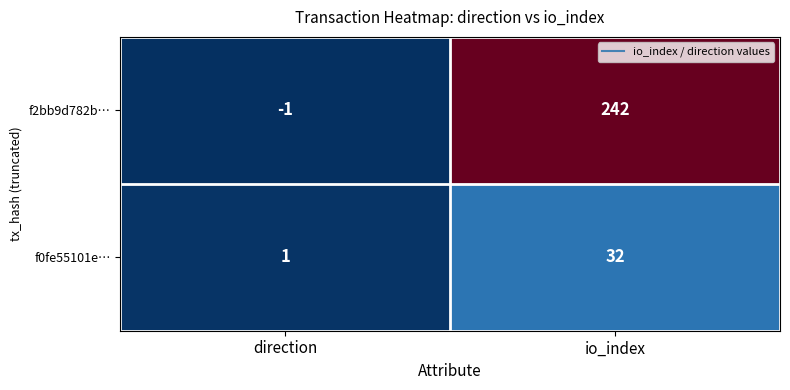

Rank the series by their maximum value, from highest to lowest.

f2bb9d782b…, f0fe55101e…